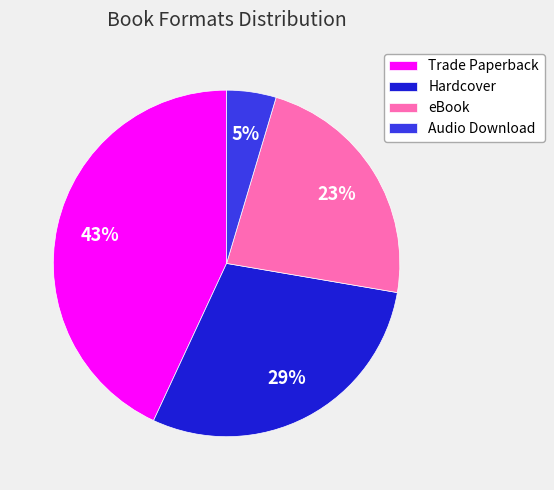

To the nearest percent, what is the average slice percentage?

25%